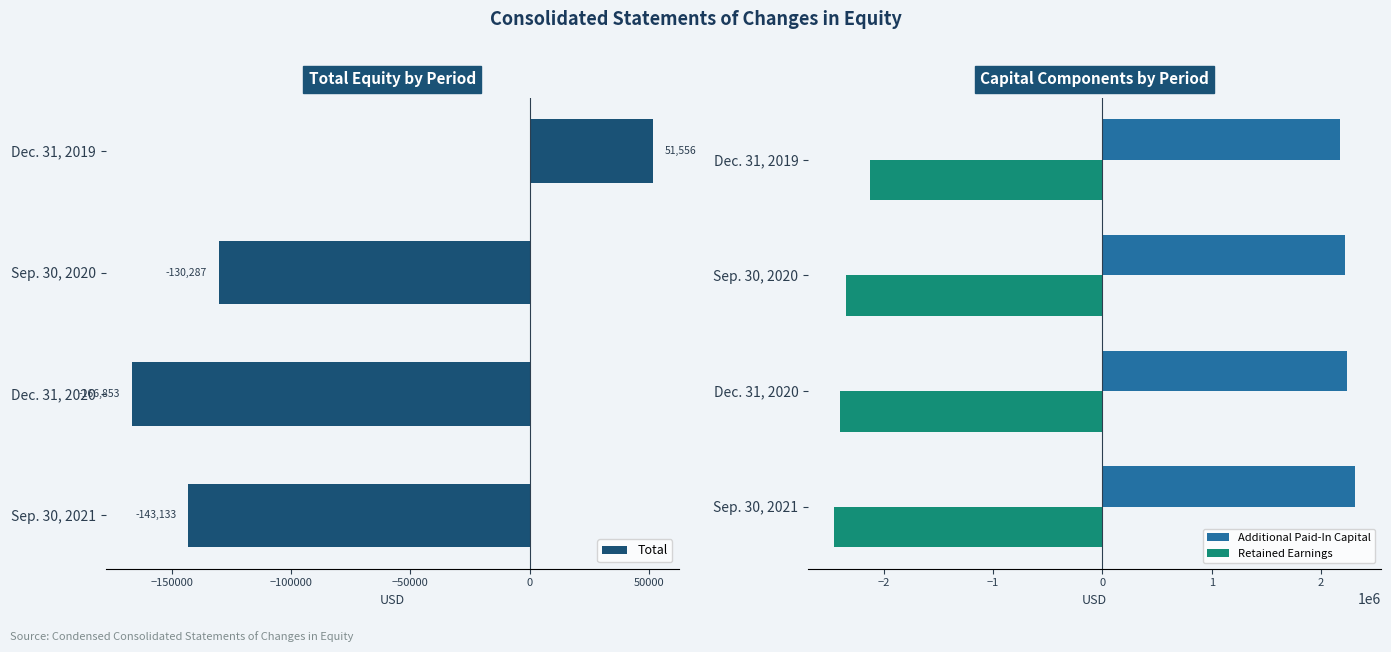

What is the sum of the Retained Earnings values at Dec. 31, 2020 and Sep. 30, 2020?

-4744545